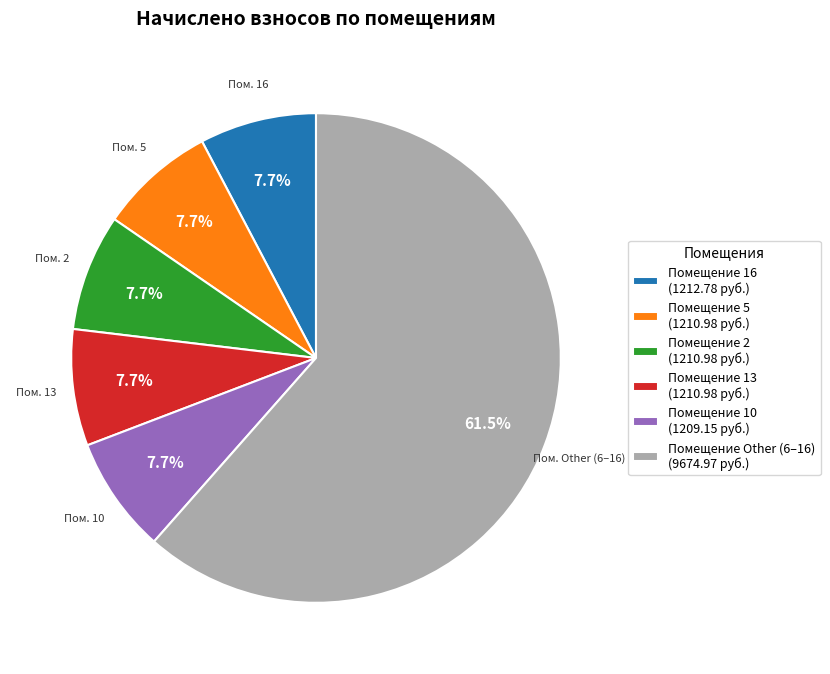

Combined, do Помещение 5 (1210.98 руб.) and Помещение 16 (1212.78 руб.) account for over 50%?

No